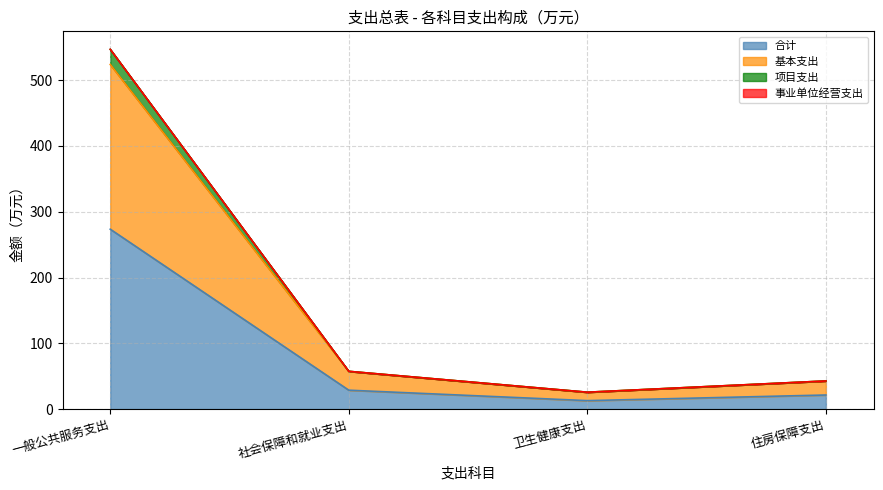

What is the label of the 3rd point from the left?

卫生健康支出